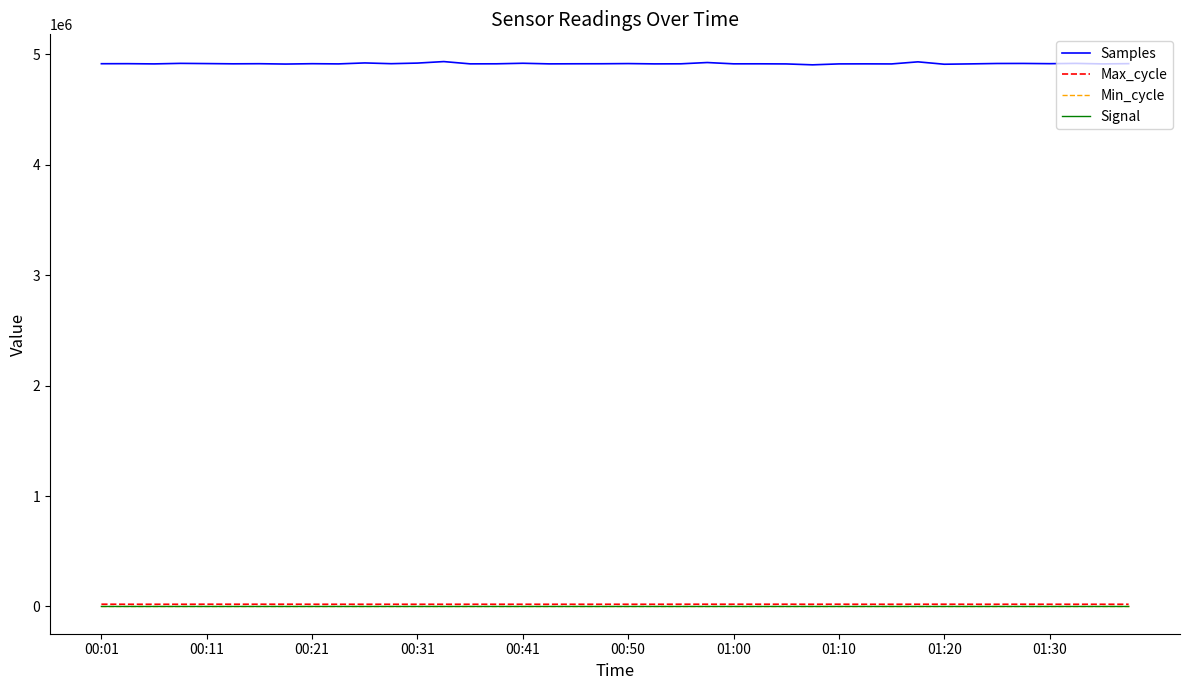

Which series has the largest range (max minus min)?

Samples